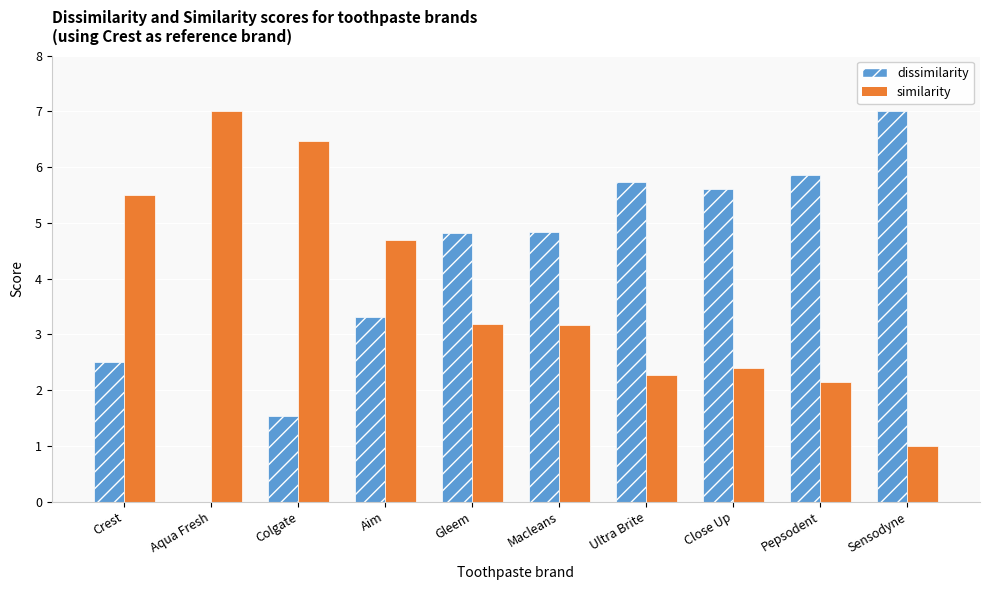

What is the total value across all series at Colgate?

8.0